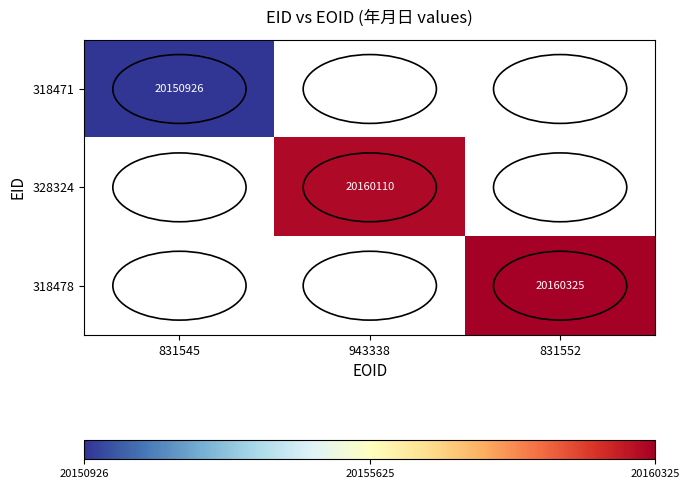

The value of 318478 at 831552 is 10758355. True or false?

False